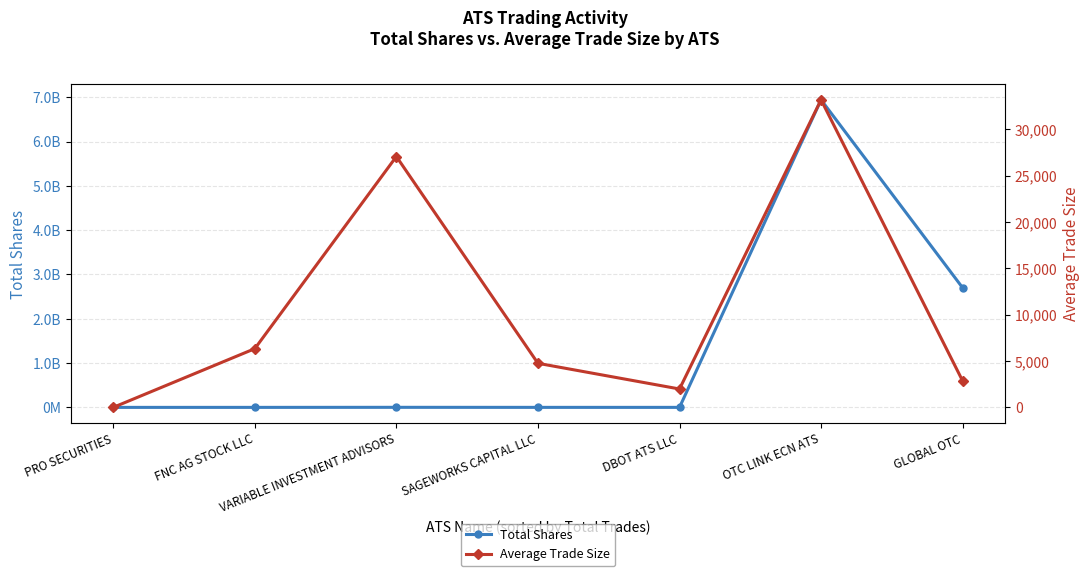

At which label is Total Shares closest to 3470574247?

GLOBAL OTC